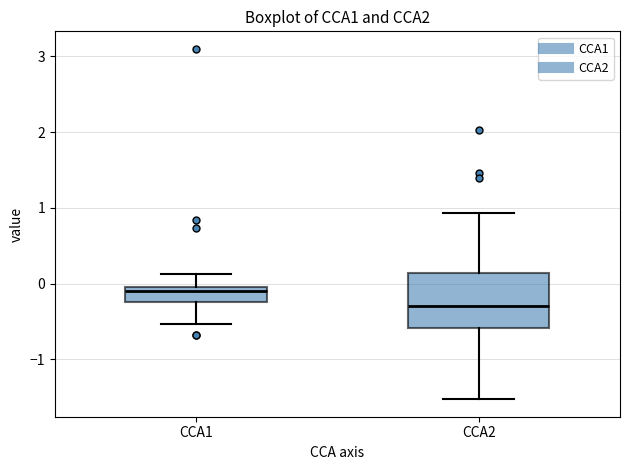

Reading left to right, transcribe this box plot: for each box, give where its median line is, the range the box spans, and where its two whiskers end, as read against the y-axis. The values are not printed on the chart, so give them approximately, as read against the axis.

CCA1: median -0.1, box -0.2 to 0.0, whiskers -0.5 to 0.1
CCA2: median -0.3, box -0.6 to 0.1, whiskers -1.5 to 0.9